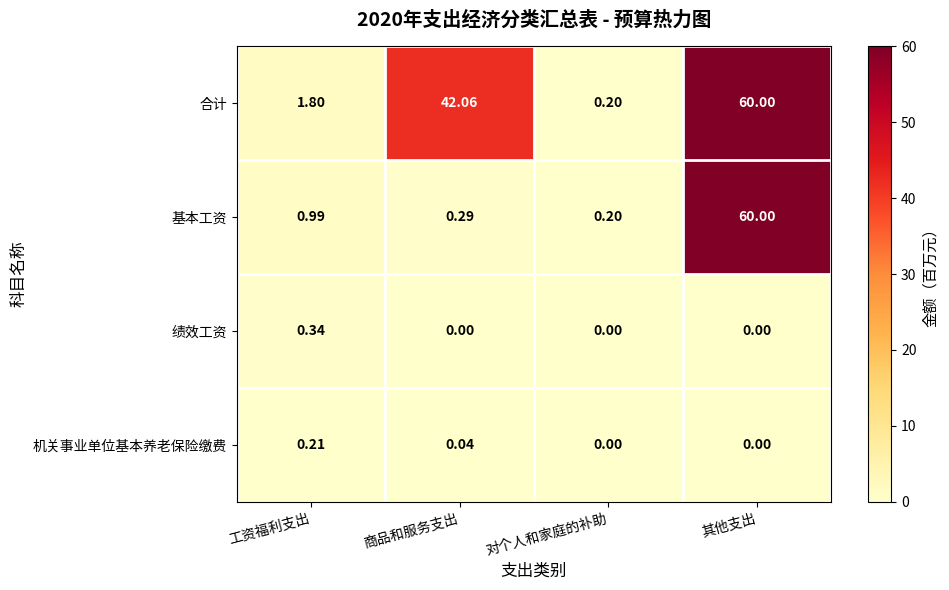

Rank the categories by 合计 value from lowest to highest.

对个人和家庭的补助, 工资福利支出, 商品和服务支出, 其他支出